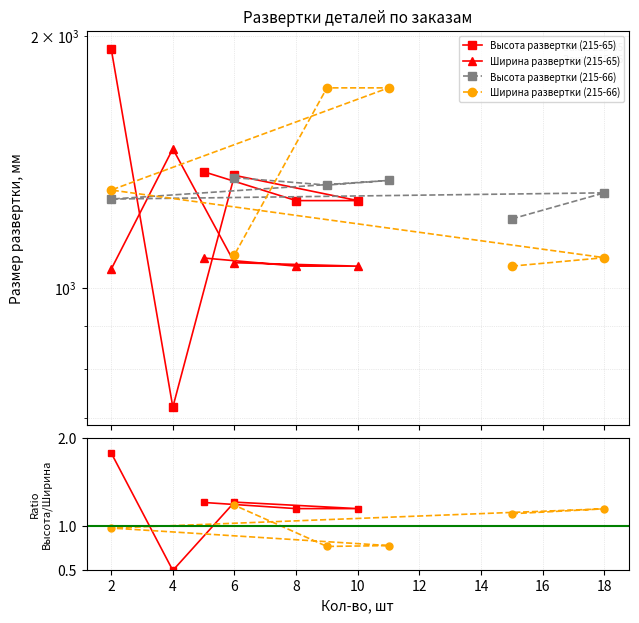

What is the difference between the maximum and minimum values in the Высота развертки (215-65) series?

1208.8